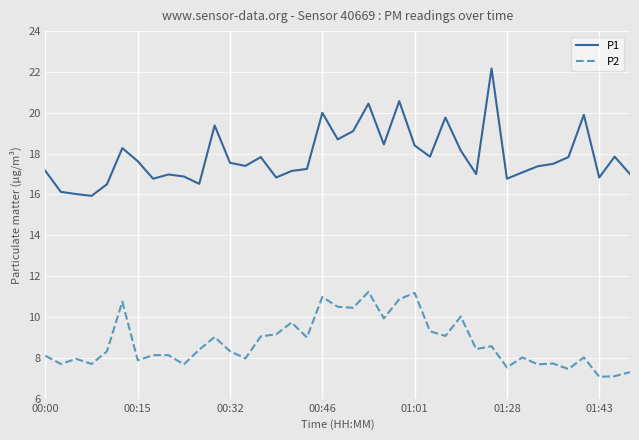

Which series has the largest range (max minus min)?

P1